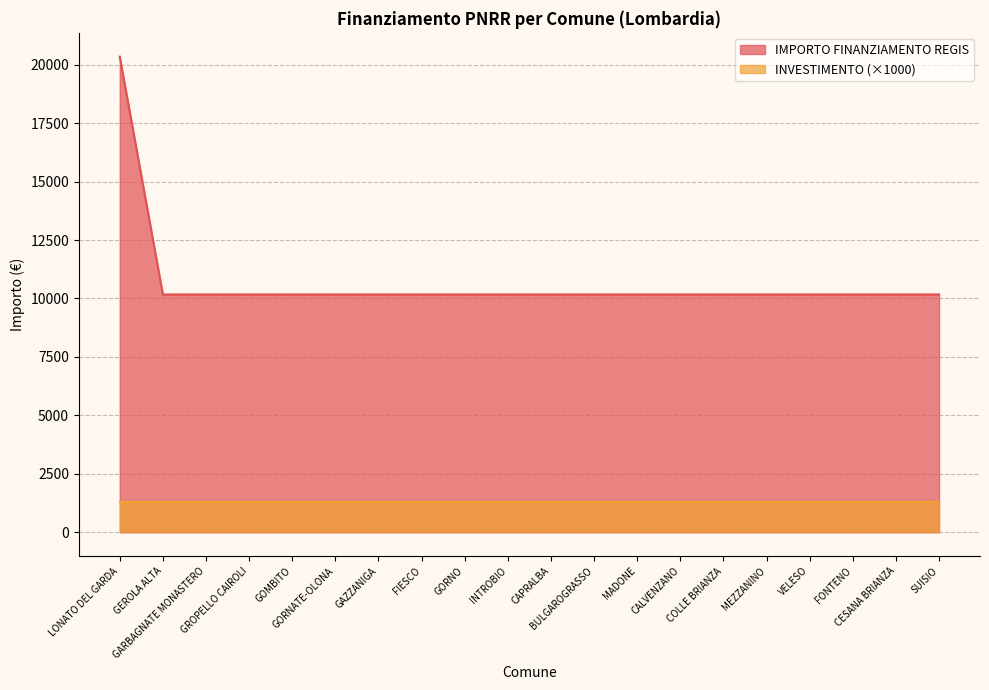

Which has a higher value, LONATO DEL GARDA or BULGAROGRASSO?

LONATO DEL GARDA